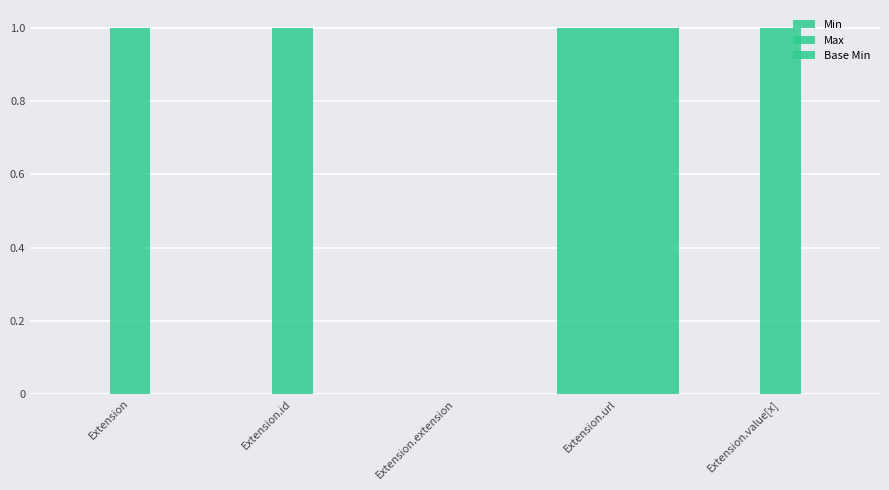

Rank the series at Extension from lowest to highest value.

Min, Base Min, Max